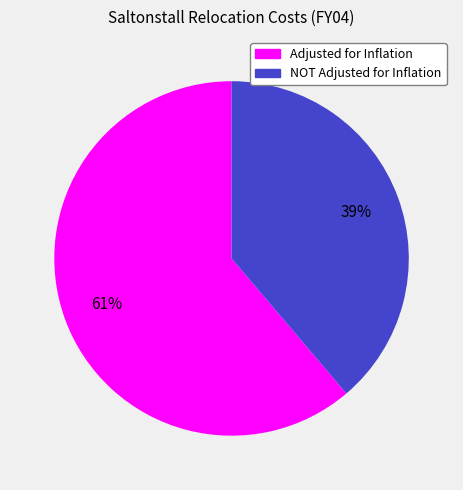

To the nearest percent, what portion does NOT Adjusted for Inflation represent?

39%